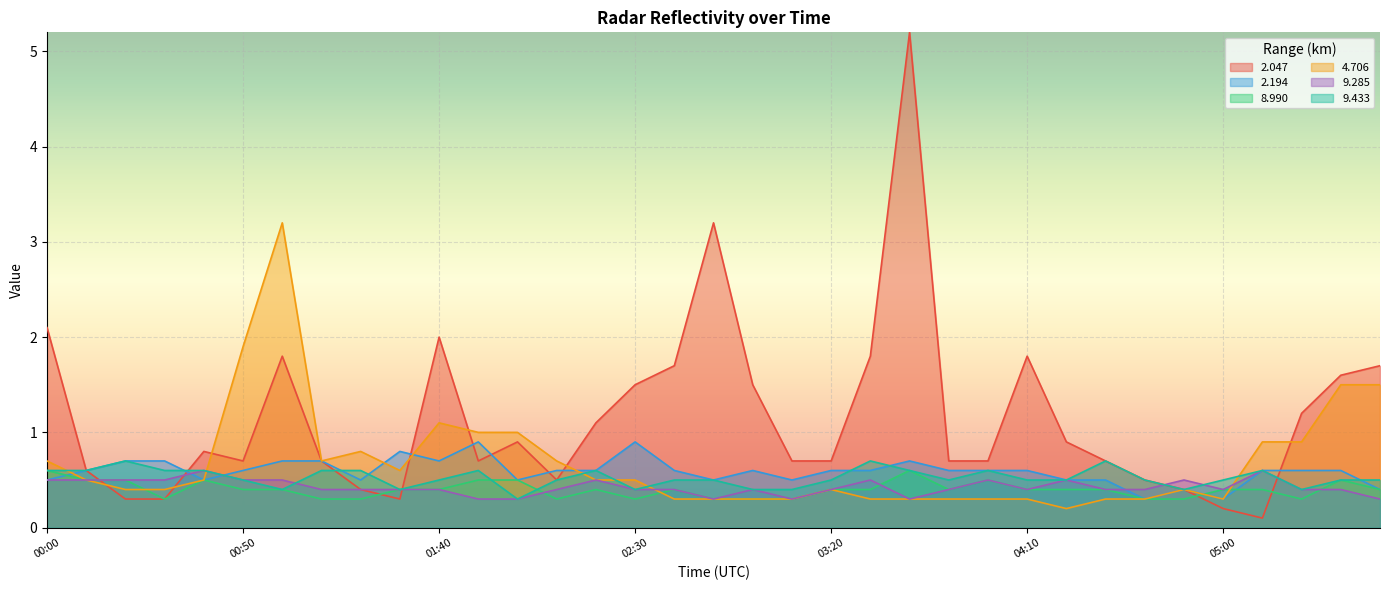

How many lines are shown in the chart?

6